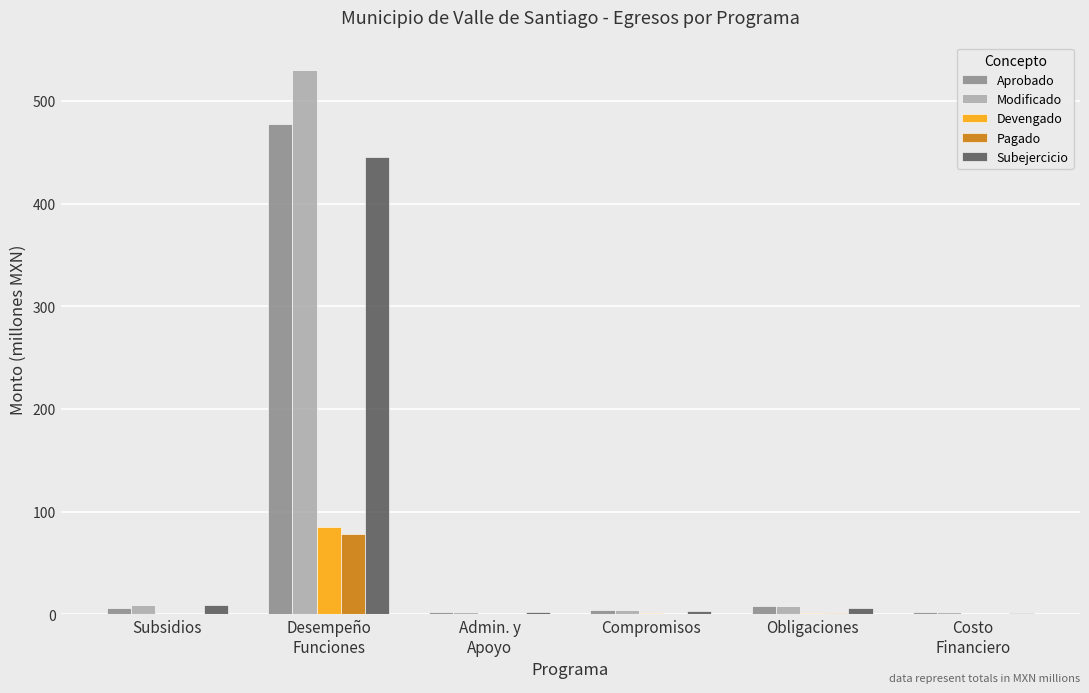

What is the maximum value shown in the chart?

530.5